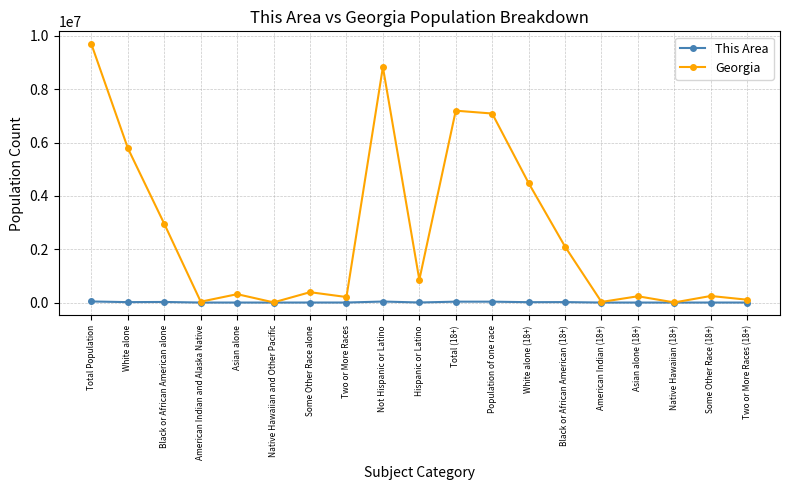

Where does the Georgia series first go above 388872?

Total Population